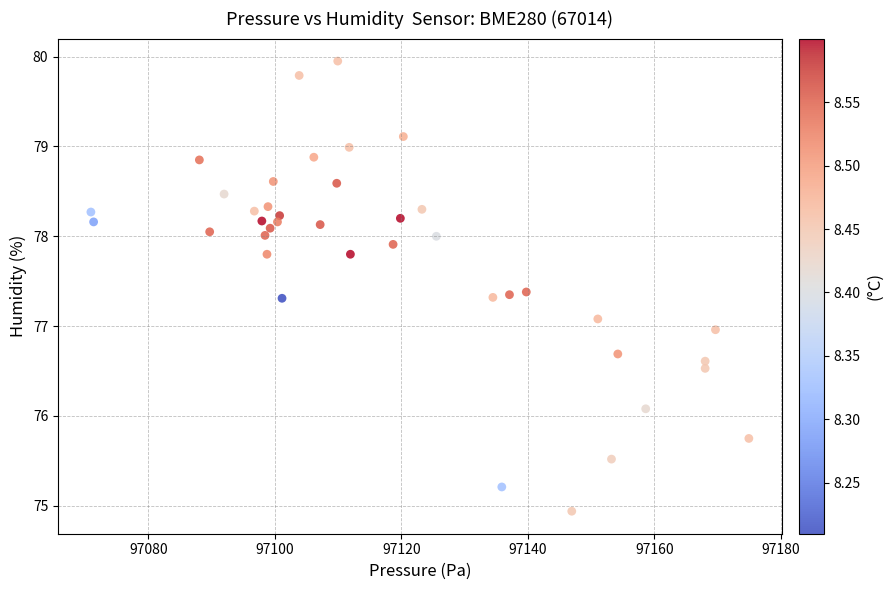

What is the range of X values (max minus min)?

104.0